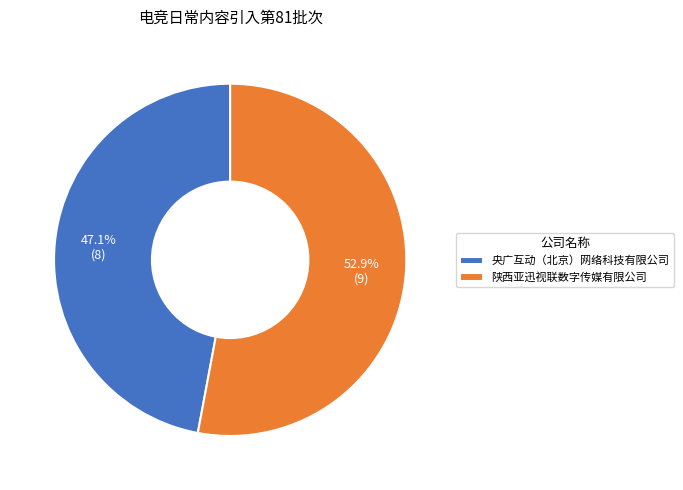

What percentage is the 陕西亚迅视联数字传媒有限公司 slice, to the nearest percent?

53%